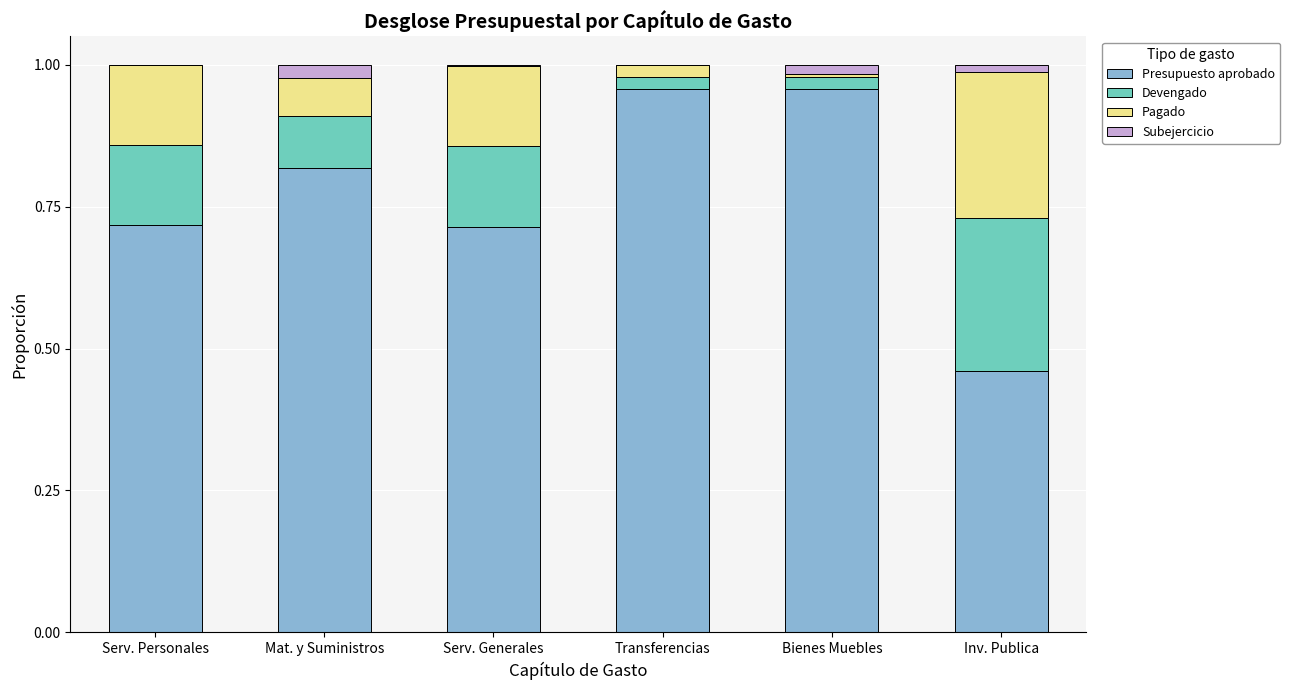

Is it true that Presupuesto aprobado equals 0.3 at Serv. Generales?

False